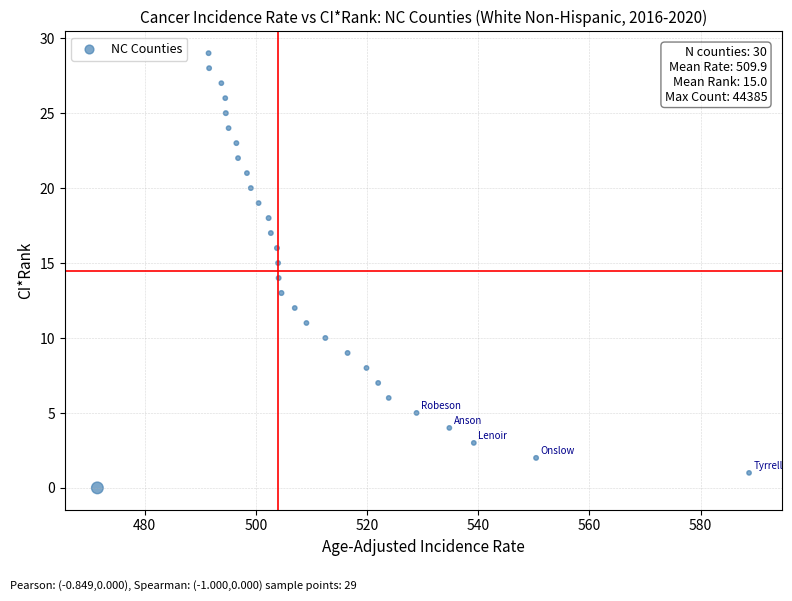

What is the range of Y values (max minus min)?

29